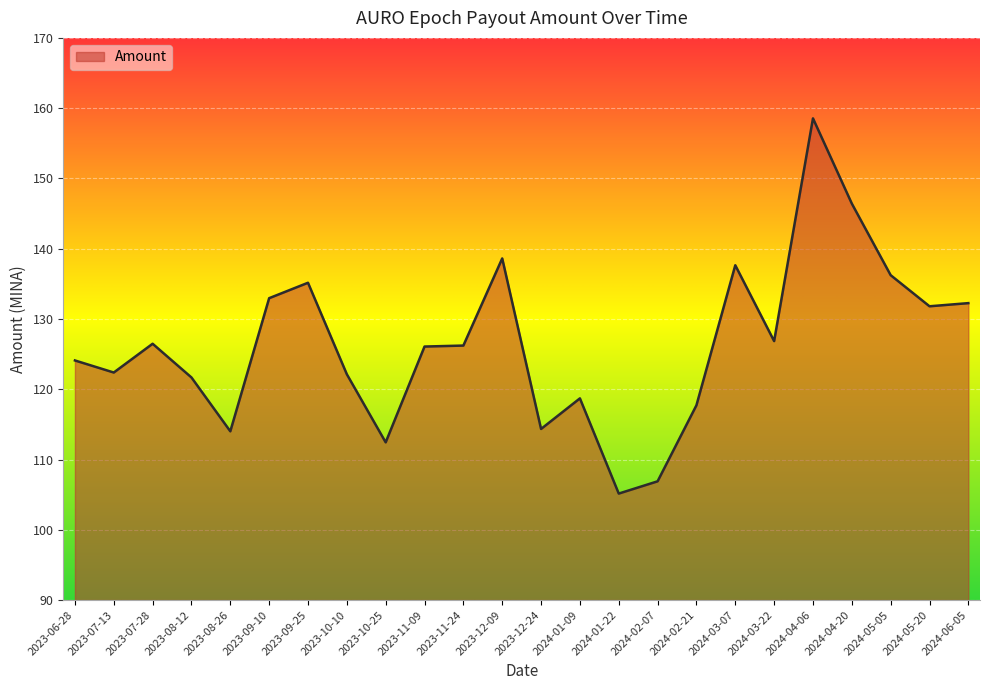

True or false: the data shows 131.8 at 2024-05-20.

True